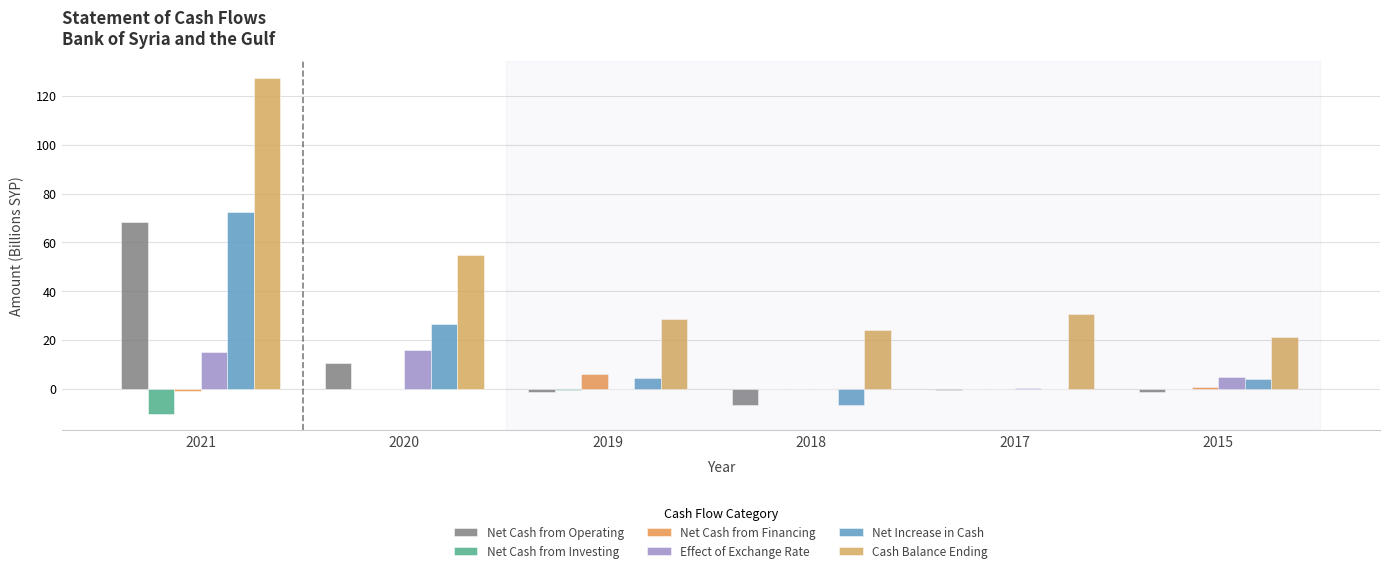

What is the greatest value displayed?

127.4